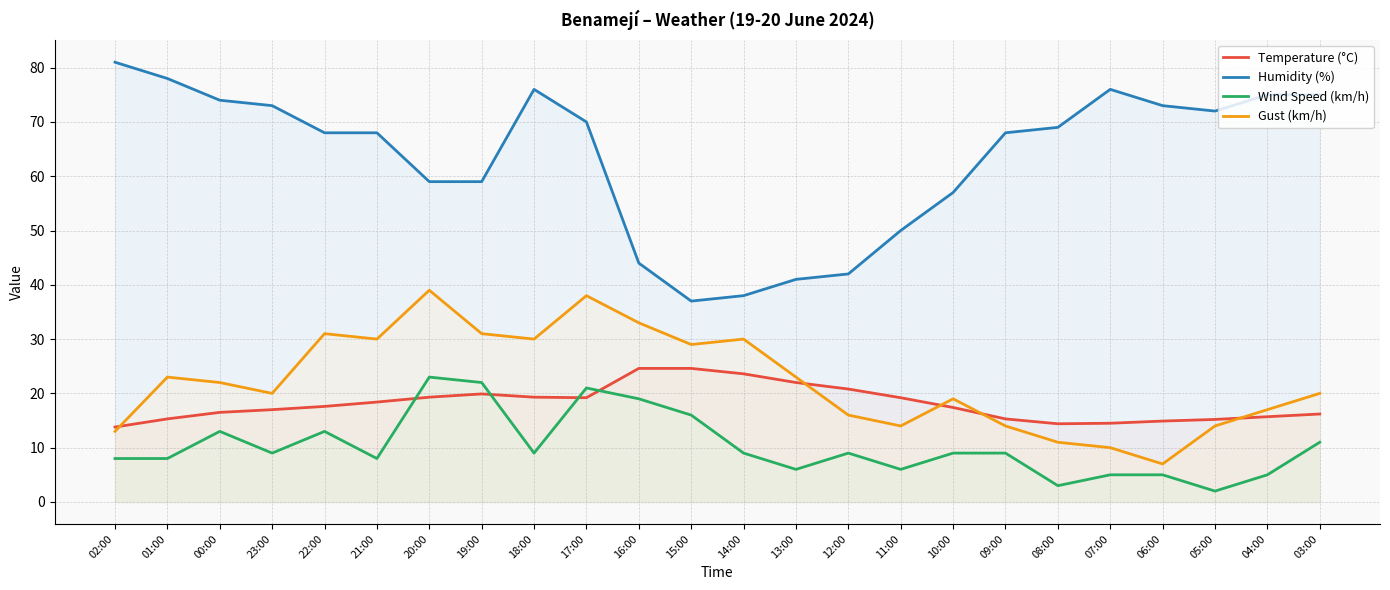

Rank the series by their maximum value, from highest to lowest.

Humidity (%), Gust (km/h), Temperature (°C), Wind Speed (km/h)